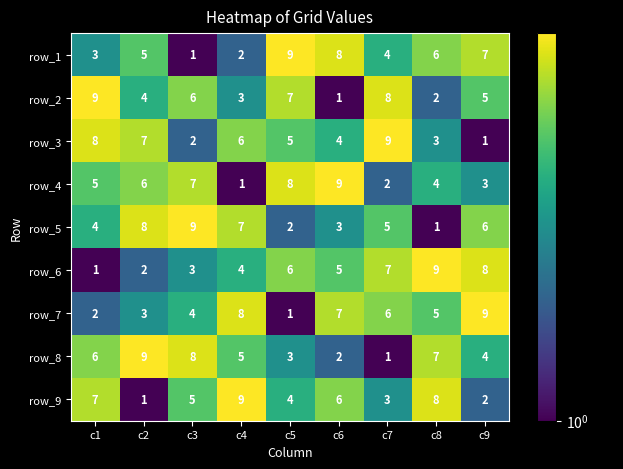

What is the maximum value for row_4?

9